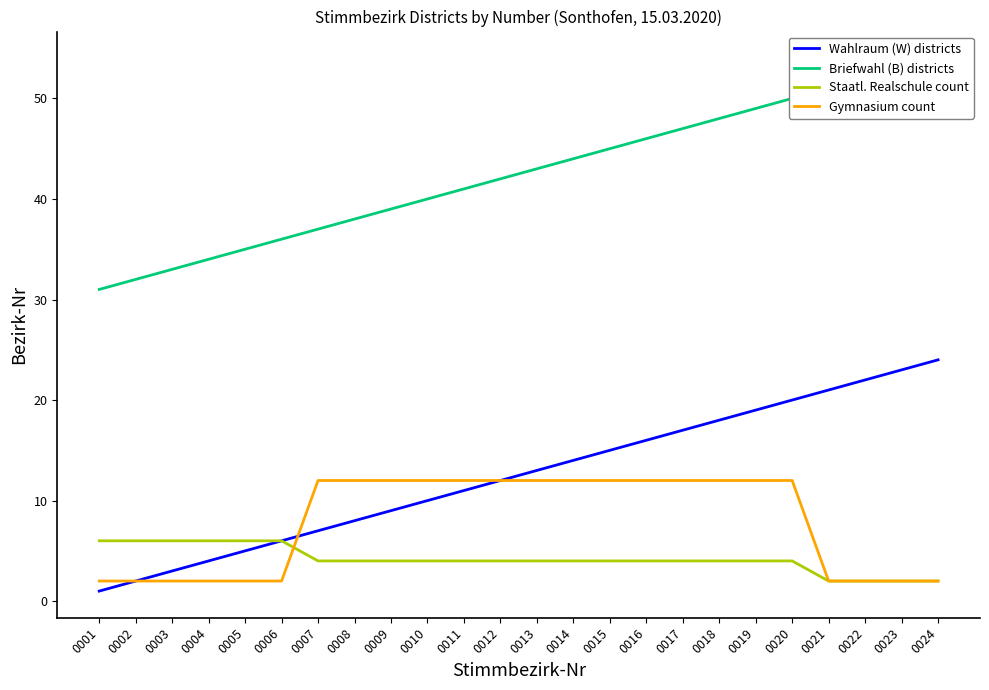

The Staatl. Realschule count series shows 6 at 0014. True or false?

False